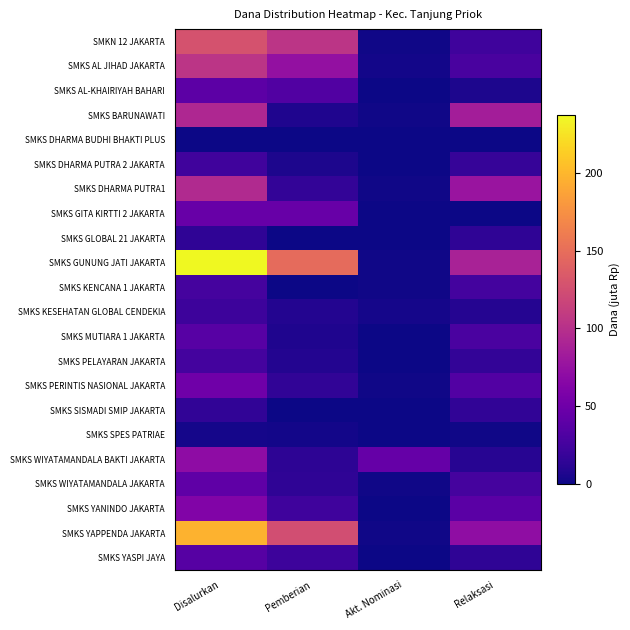

Reading left to right, transcribe all the data shown in this chart.

SMKN 12 JAKARTA: Disalurkan=128.5	Pemberian=104.5	Akt. Nominasi=1.0	Relaksasi=23.0
SMKS AL JIHAD JAKARTA: Disalurkan=104.0	Pemberian=73.5	Akt. Nominasi=2.0	Relaksasi=28.5
SMKS AL-KHAIRIYAH BAHARI: Disalurkan=39.0	Pemberian=33.0	Akt. Nominasi=0.0	Relaksasi=6.0
SMKS BARUNAWATI: Disalurkan=93.0	Pemberian=7.0	Akt. Nominasi=1.0	Relaksasi=85.0
SMKS DHARMA BUDHI BHAKTI PLUS: Disalurkan=0.5	Pemberian=0.0	Akt. Nominasi=0.0	Relaksasi=0.5
SMKS DHARMA PUTRA 2 JAKARTA: Disalurkan=24.0	Pemberian=6.0	Akt. Nominasi=0.0	Relaksasi=18.0
SMKS DHARMA PUTRA1: Disalurkan=94.5	Pemberian=16.0	Akt. Nominasi=1.0	Relaksasi=77.5
SMKS GITA KIRTTI 2 JAKARTA: Disalurkan=46.0	Pemberian=46.0	Akt. Nominasi=0.0	Relaksasi=0.0
SMKS GLOBAL 21 JAKARTA: Disalurkan=14.0	Pemberian=0.0	Akt. Nominasi=0.0	Relaksasi=14.0
SMKS GUNUNG JATI JAKARTA: Disalurkan=237.0	Pemberian=147.5	Akt. Nominasi=1.0	Relaksasi=88.5
SMKS KENCANA 1 JAKARTA: Disalurkan=26.5	Pemberian=0.0	Akt. Nominasi=1.0	Relaksasi=25.5
SMKS KESEHATAN GLOBAL CENDEKIA: Disalurkan=21.5	Pemberian=8.5	Akt. Nominasi=3.0	Relaksasi=10.0
SMKS MUTIARA 1 JAKARTA: Disalurkan=36.5	Pemberian=7.0	Akt. Nominasi=0.0	Relaksasi=29.5
SMKS PELAYARAN JAKARTA: Disalurkan=25.0	Pemberian=8.5	Akt. Nominasi=0.0	Relaksasi=16.5
SMKS PERINTIS NASIONAL JAKARTA: Disalurkan=50.0	Pemberian=15.5	Akt. Nominasi=1.0	Relaksasi=33.5
SMKS SISMADI SMIP JAKARTA: Disalurkan=15.0	Pemberian=0.0	Akt. Nominasi=0.0	Relaksasi=15.0
SMKS SPES PATRIAE: Disalurkan=3.0	Pemberian=2.0	Akt. Nominasi=0.0	Relaksasi=1.0
SMKS WIYATAMANDALA BAKTI JAKARTA: Disalurkan=69.5	Pemberian=13.5	Akt. Nominasi=45.0	Relaksasi=11.0
SMKS WIYATAMANDALA JAKARTA: Disalurkan=41.0	Pemberian=14.0	Akt. Nominasi=1.0	Relaksasi=26.0
SMKS YANINDO JAKARTA: Disalurkan=61.5	Pemberian=23.0	Akt. Nominasi=0.0	Relaksasi=38.5
SMKS YAPPENDA JAKARTA: Disalurkan=196.5	Pemberian=124.5	Akt. Nominasi=1.0	Relaksasi=71.0
SMKS YASPI JAYA: Disalurkan=35.5	Pemberian=21.5	Akt. Nominasi=0.0	Relaksasi=14.0